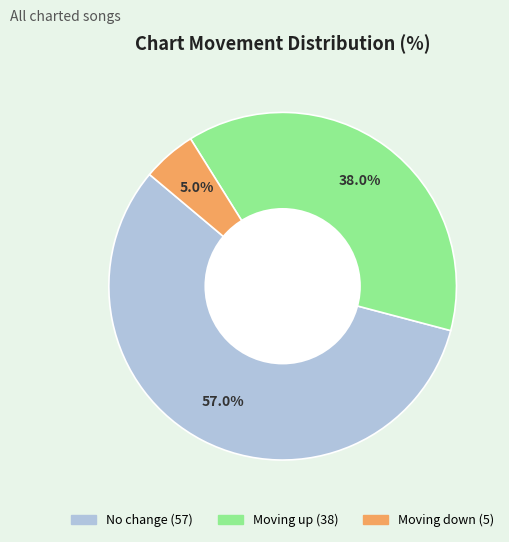

Does any single category account for the majority?

Yes